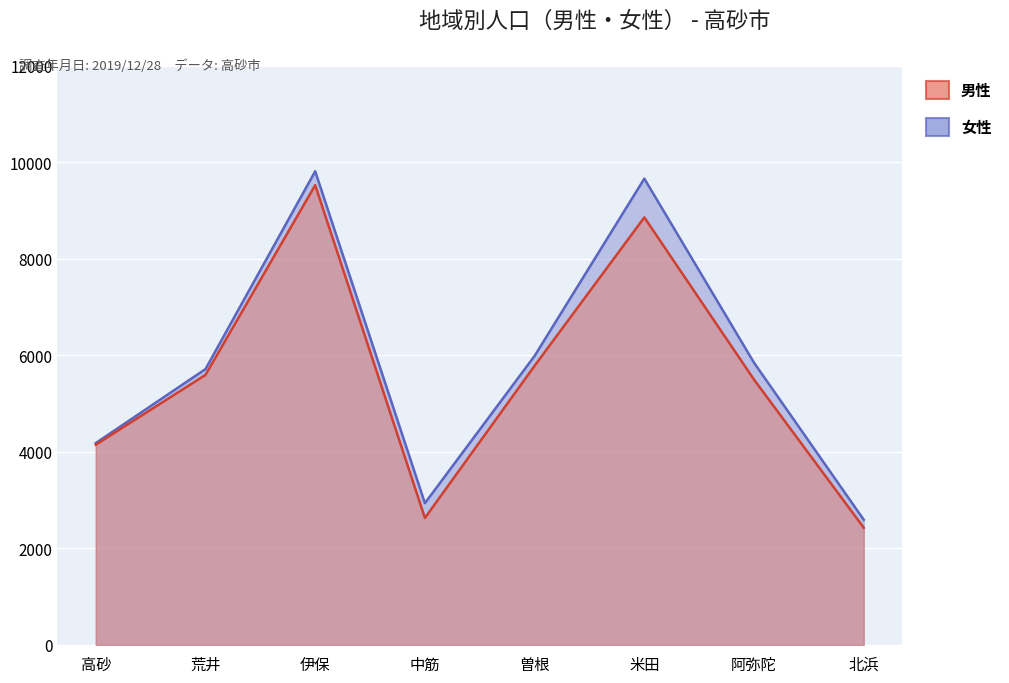

What are all the series names shown in the legend?

男性, 女性